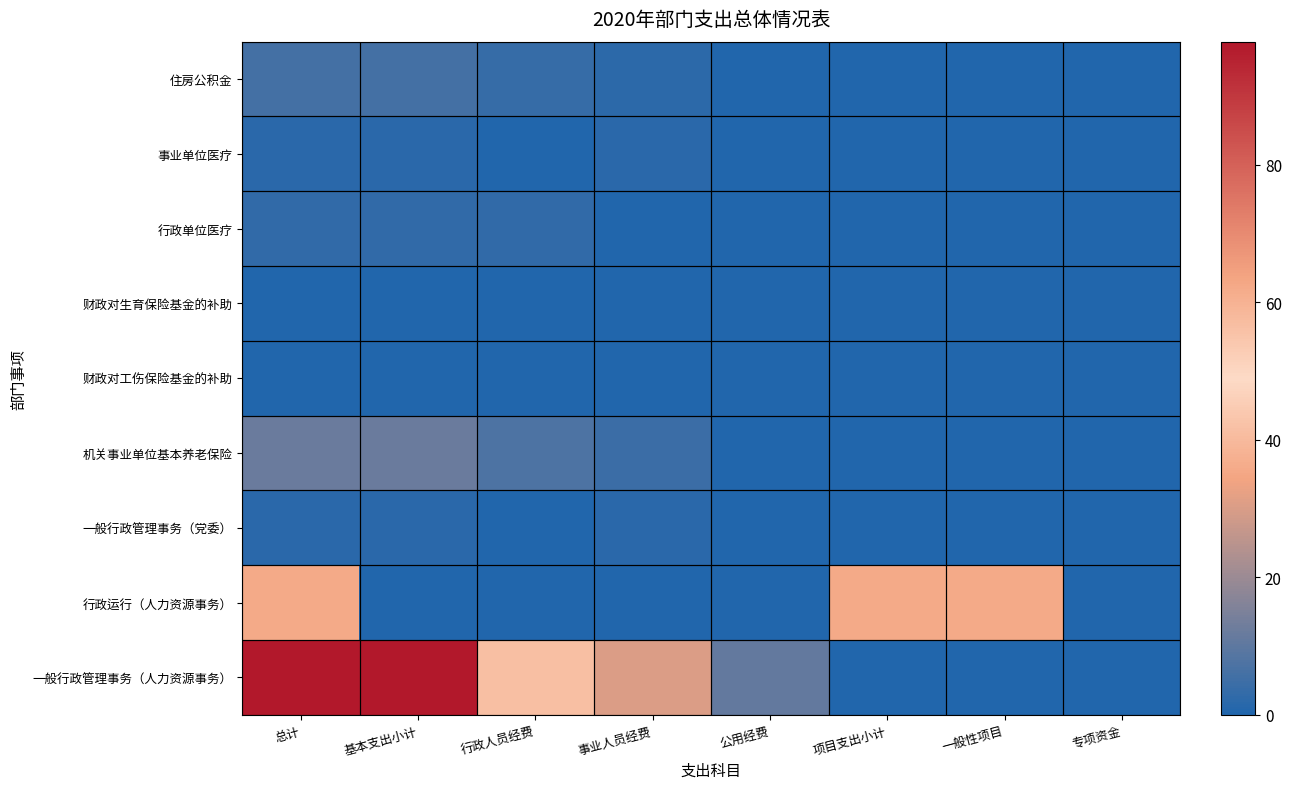

Reading left to right, list all the values displayed in this chart.

一般行政管理事务（人力资源事务）: 总计=97.9	基本支出小计=97.9	行政人员经费=56.6	事业人员经费=30.3	公用经费=11.0	项目支出小计=0.0	一般性项目=0.0	专项资金=0.0
行政运行（人力资源事务）: 总计=35.6	基本支出小计=0.0	行政人员经费=0.0	事业人员经费=0.0	公用经费=0.0	项目支出小计=35.6	一般性项目=35.6	专项资金=0.0
一般行政管理事务（党委）: 总计=1.6	基本支出小计=1.6	行政人员经费=0.0	事业人员经费=1.6	公用经费=0.0	项目支出小计=0.0	一般性项目=0.0	专项资金=0.0
机关事业单位基本养老保险: 总计=11.9	基本支出小计=11.9	行政人员经费=7.5	事业人员经费=4.4	公用经费=0.0	项目支出小计=0.0	一般性项目=0.0	专项资金=0.0
财政对工伤保险基金的补助: 总计=0.3	基本支出小计=0.3	行政人员经费=0.2	事业人员经费=0.1	公用经费=0.0	项目支出小计=0.0	一般性项目=0.0	专项资金=0.0
财政对生育保险基金的补助: 总计=0.1	基本支出小计=0.1	行政人员经费=0.1	事业人员经费=0.1	公用经费=0.0	项目支出小计=0.0	一般性项目=0.0	专项资金=0.0
行政单位医疗: 总计=3.0	基本支出小计=3.0	行政人员经费=3.0	事业人员经费=0.0	公用经费=0.0	项目支出小计=0.0	一般性项目=0.0	专项资金=0.0
事业单位医疗: 总计=1.5	基本支出小计=1.5	行政人员经费=0.0	事业人员经费=1.5	公用经费=0.0	项目支出小计=0.0	一般性项目=0.0	专项资金=0.0
住房公积金: 总计=5.9	基本支出小计=5.9	行政人员经费=3.7	事业人员经费=2.2	公用经费=0.0	项目支出小计=0.0	一般性项目=0.0	专项资金=0.0